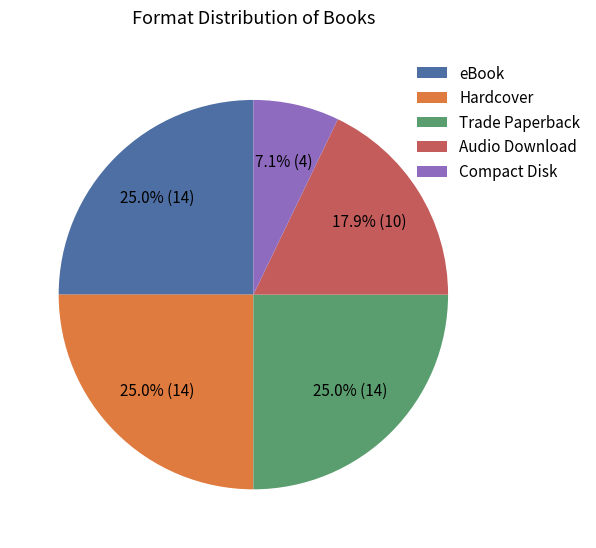

True or false: Compact Disk accounts for 1% of the total.

False